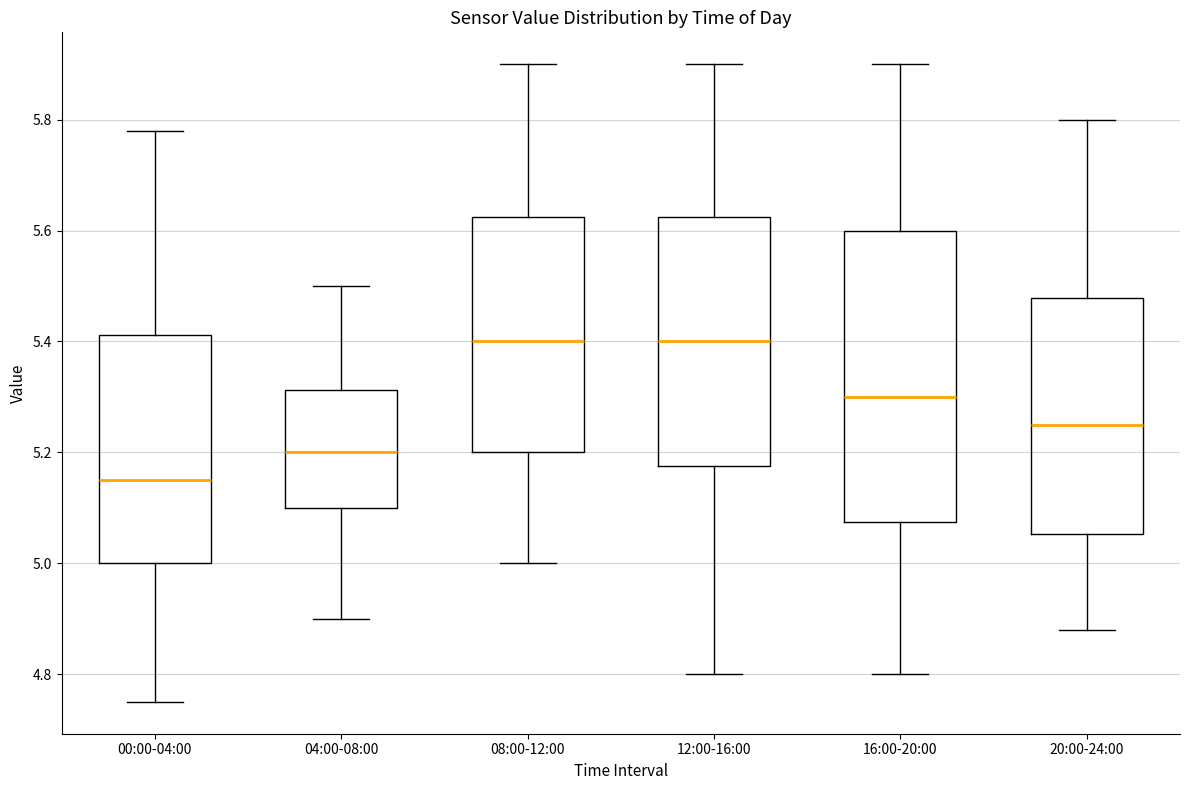

Which box is the tallest, from its lower edge to its upper edge?

16:00-20:00